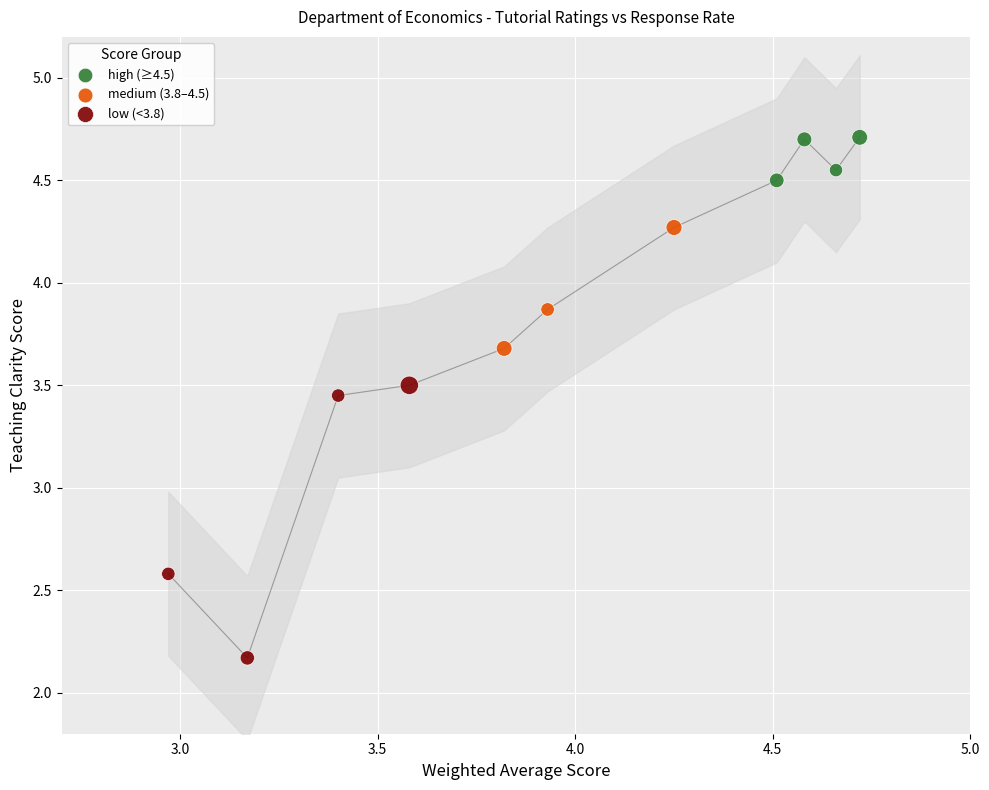

Which series has the widest spread of Y values?

low (<3.8)